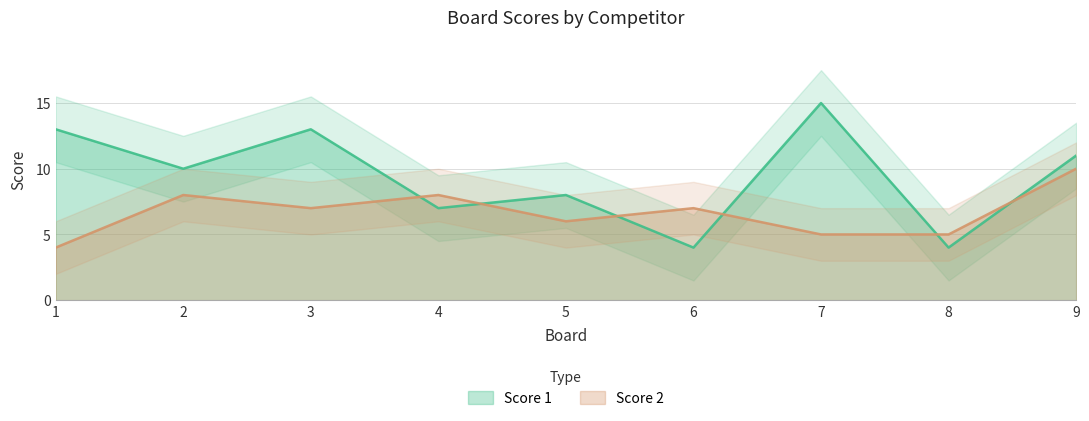

Which series has the widest spread of values?

Score 1